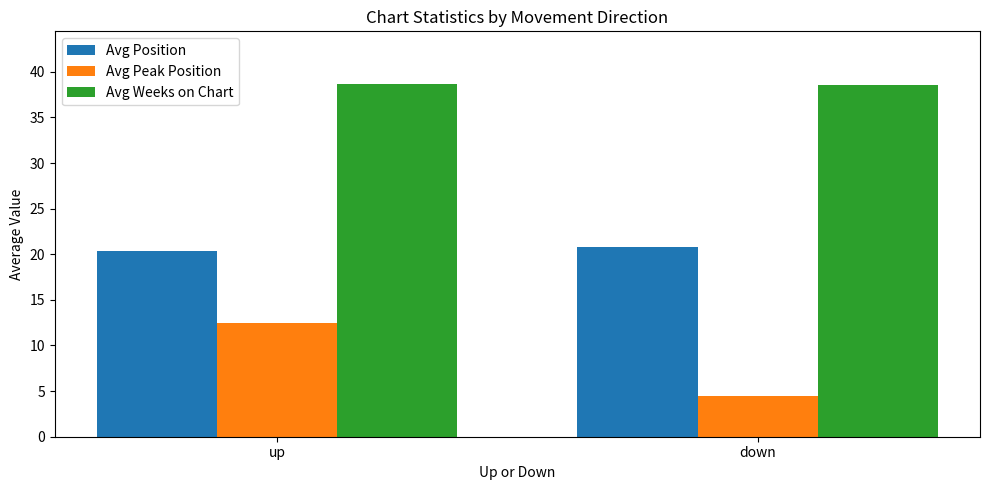

Which series has the widest spread of values?

Avg Peak Position